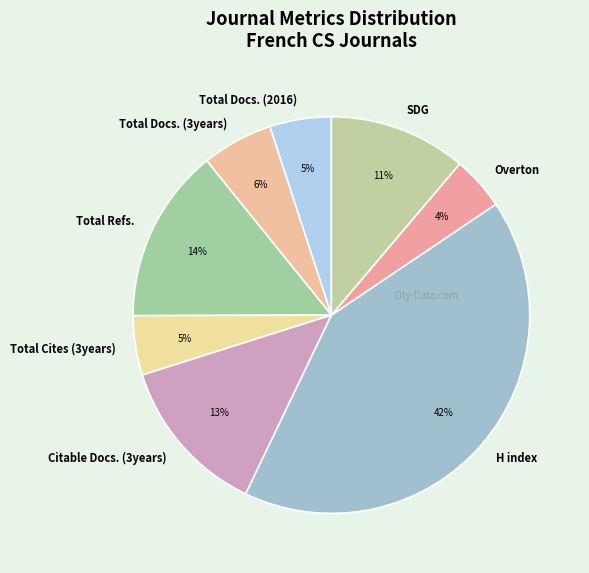

True or false: Total Refs. accounts for 32% of the total.

False